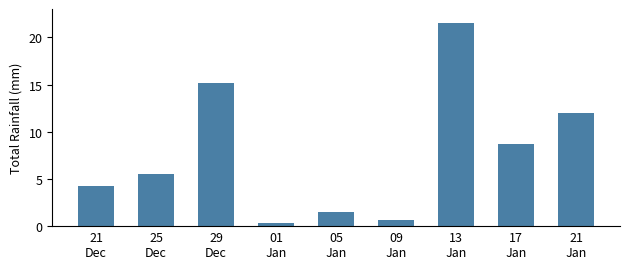

Where is the data nearest to the value 10?

17
Jan